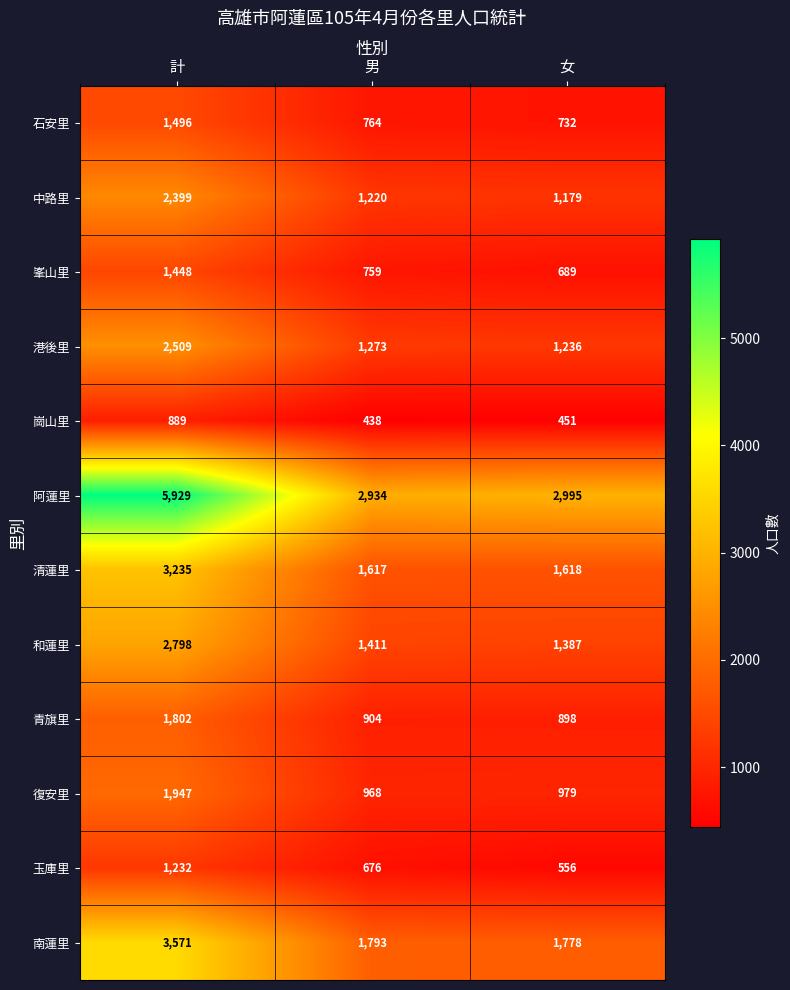

What is the highest value of the 崗山里 series?

889